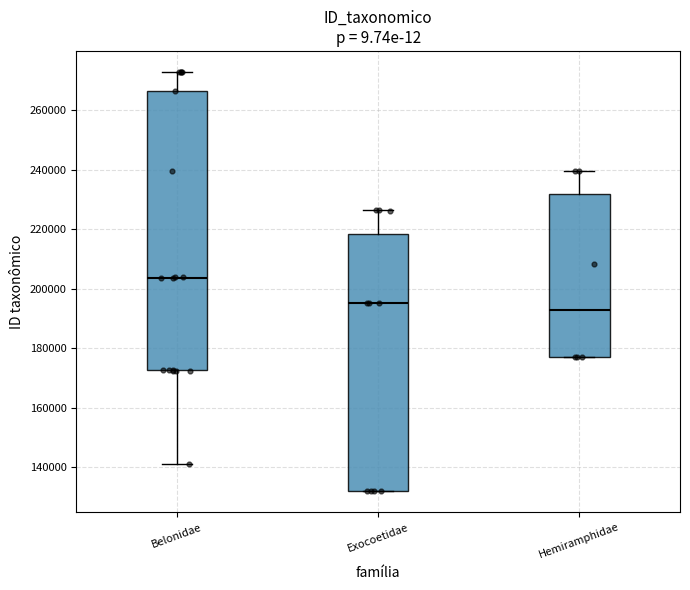

Reading left to right, read every box against the y-axis: the position of its median line, the range the box covers, and the ends of its whiskers. The values are not printed on the chart, so give them approximately, as read against the axis.

Belonidae: median 204000, box 172000 to 266000, whiskers 142000 to 272000
Exocoetidae: median 196000, box 132000 to 218000, whiskers 132000 to 226000
Hemiramphidae: median 192000, box 178000 to 232000, whiskers 178000 to 240000